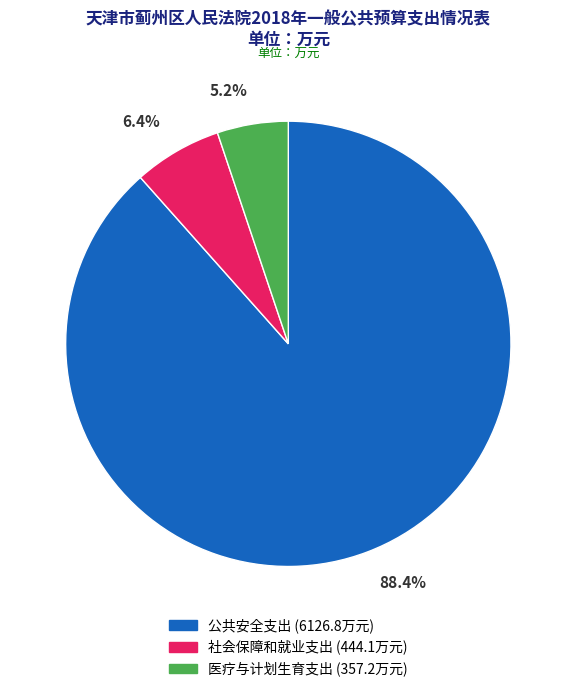

Which slice is the largest?

公共安全支出